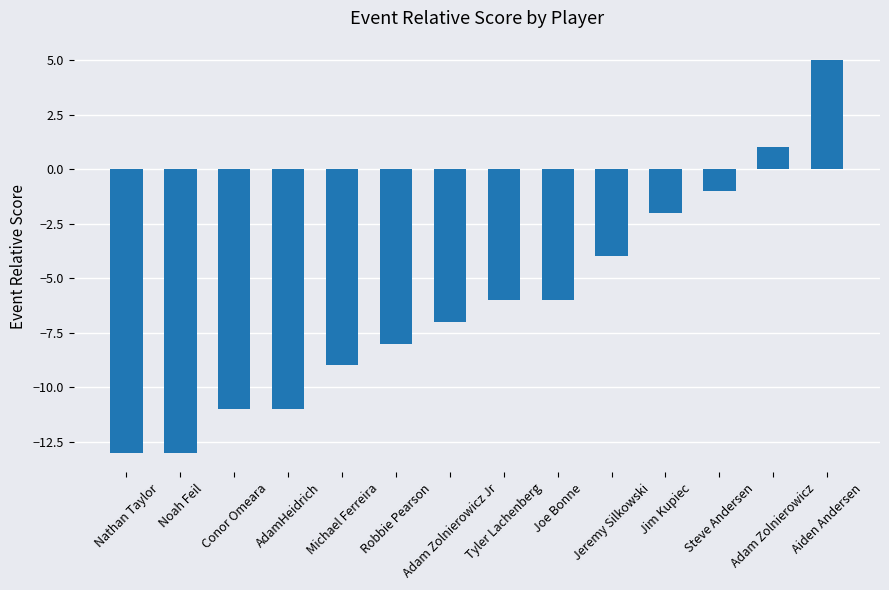

Is it true that the value at Jeremy Silkowski is -3?

False